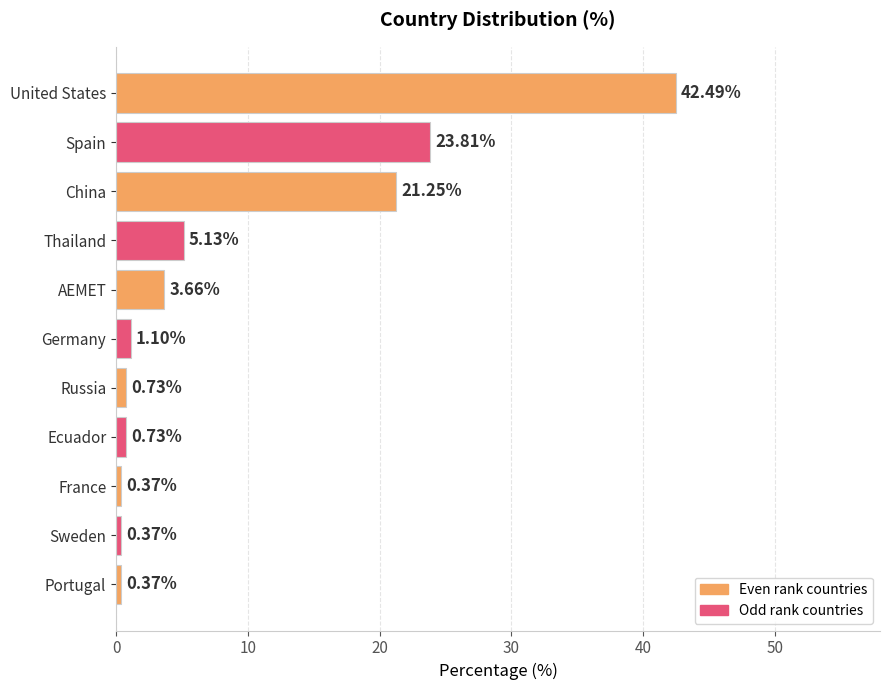

At which label is the value closest to 21?

China